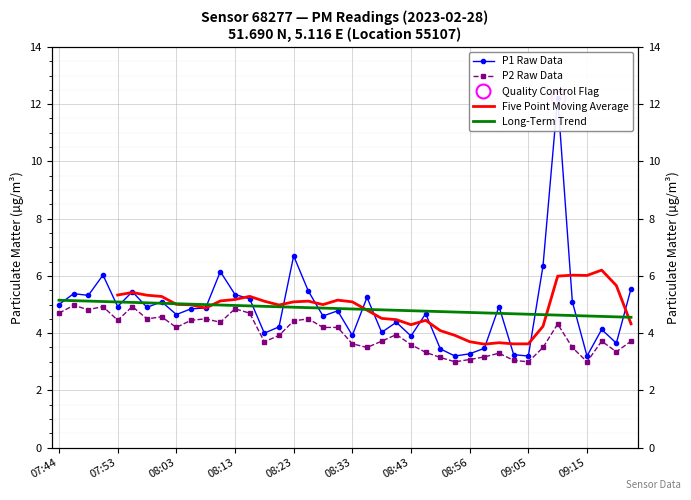

Read the P2 value at 29.

3.2